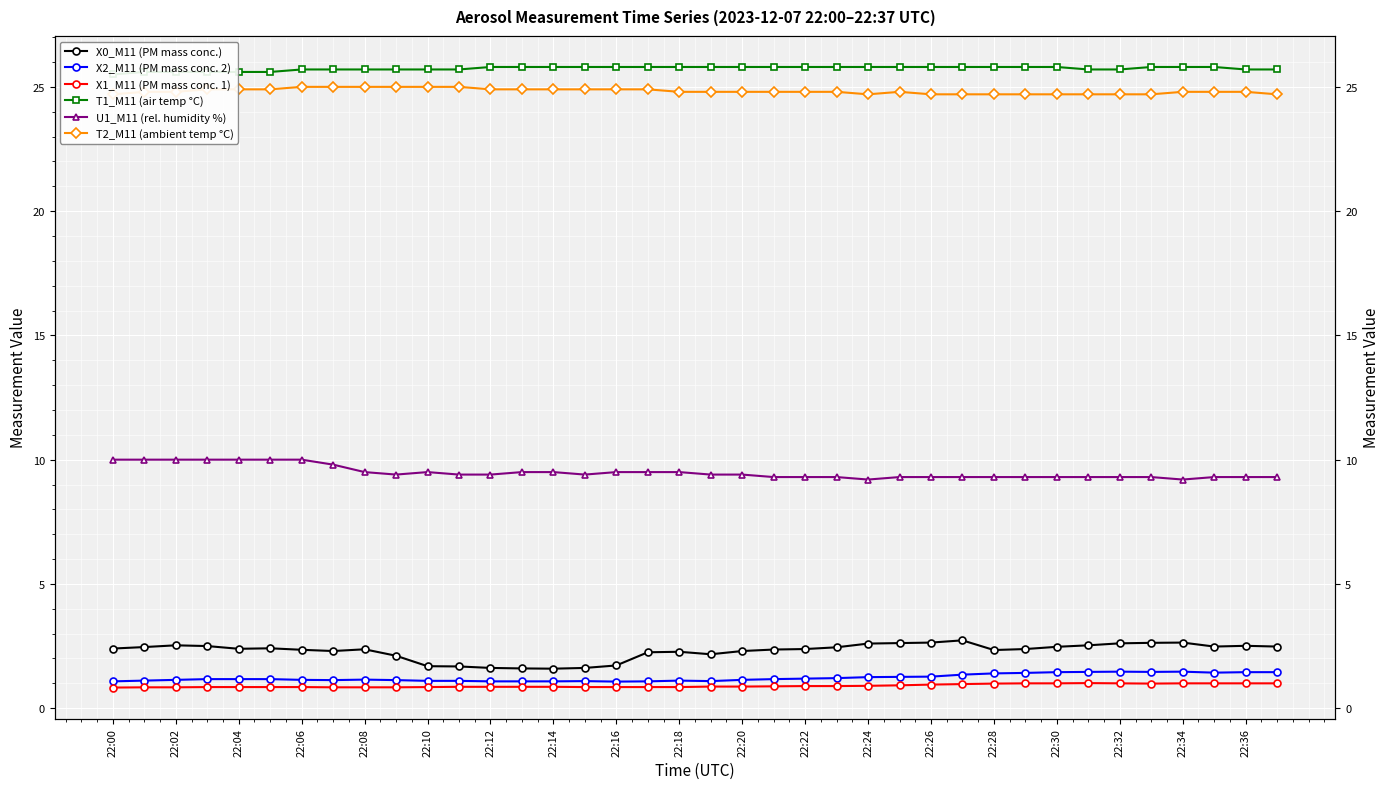

At how many categories does at least one series exceed 14?

38